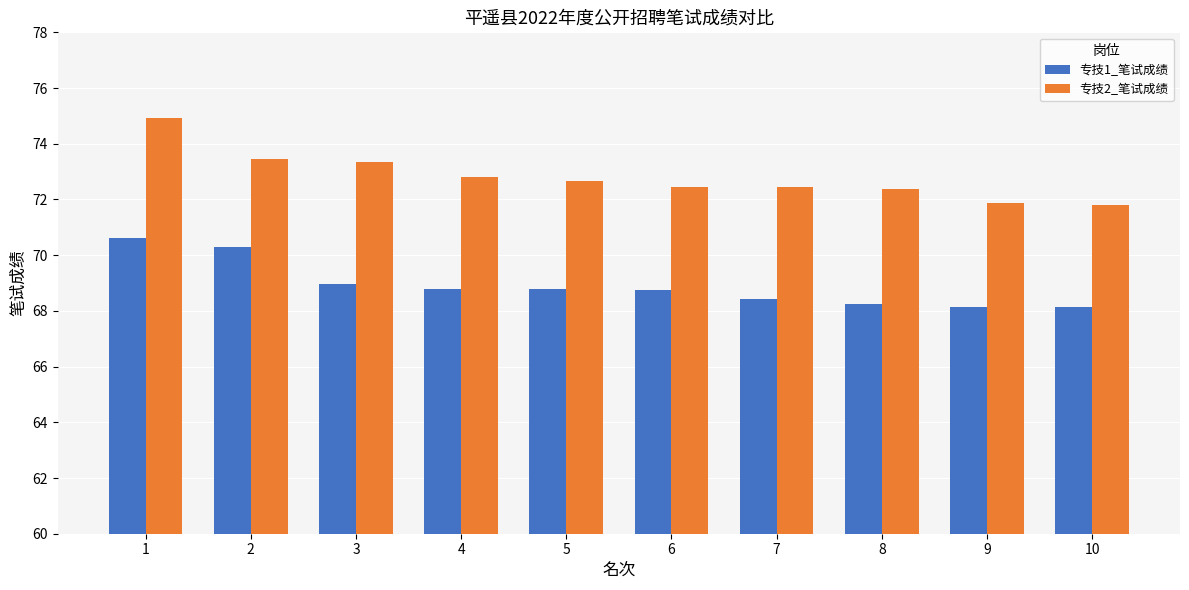

At 6, list the series in order from smallest to largest.

专技1_笔试成绩, 专技2_笔试成绩